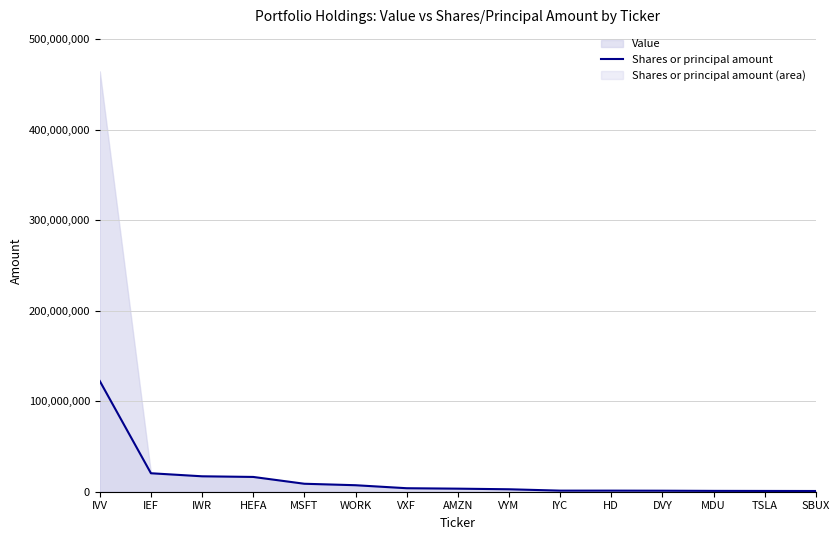

True or false: the data shows 1205000 at IYC.

True